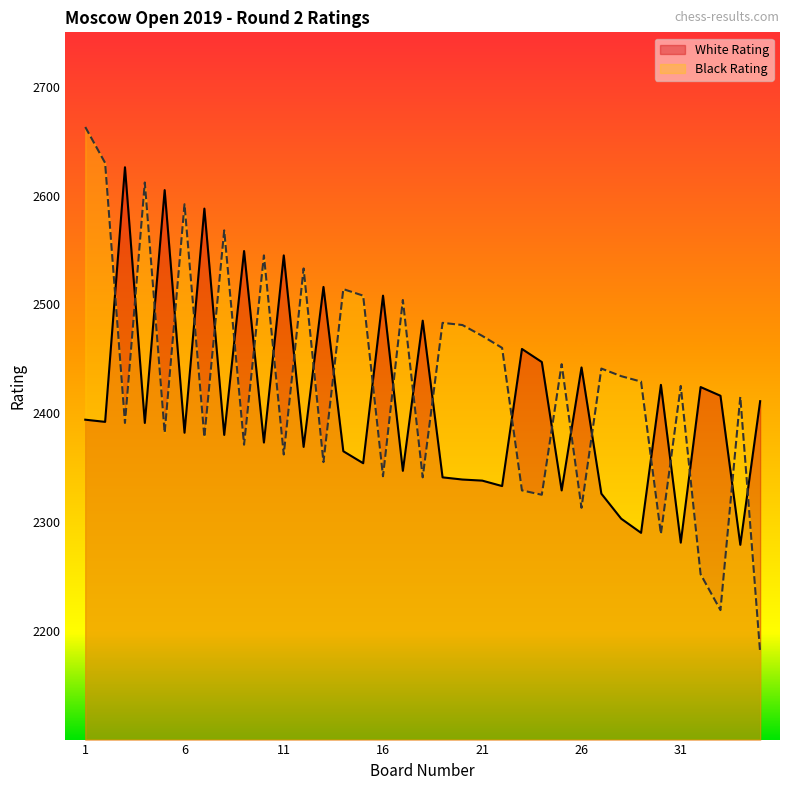

What is the minimum value shown in the chart?

2180